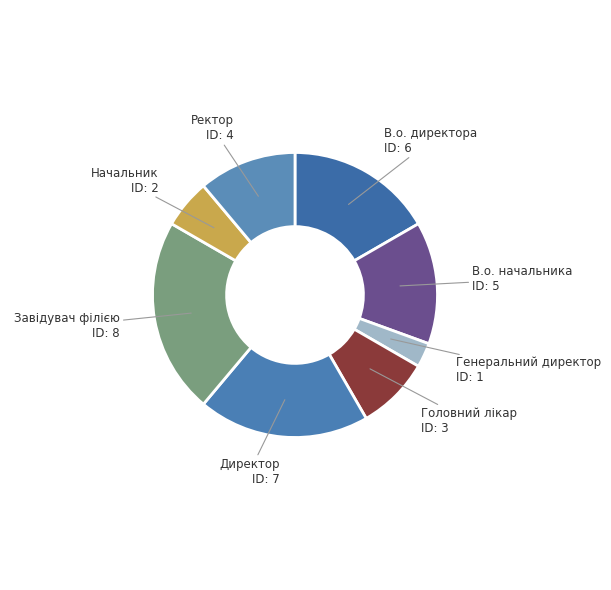

Is there a majority slice in this chart?

No